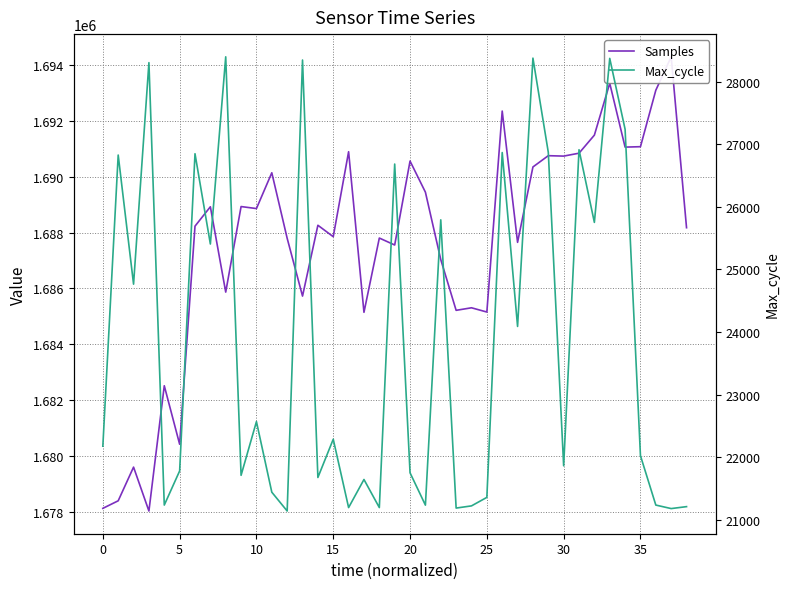

At how many categories does at least one series exceed 1285506?

39